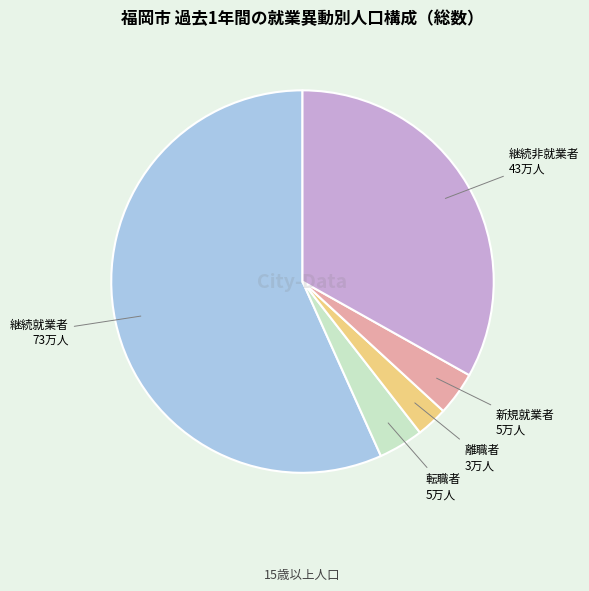

Count the number of slices in the pie.

5